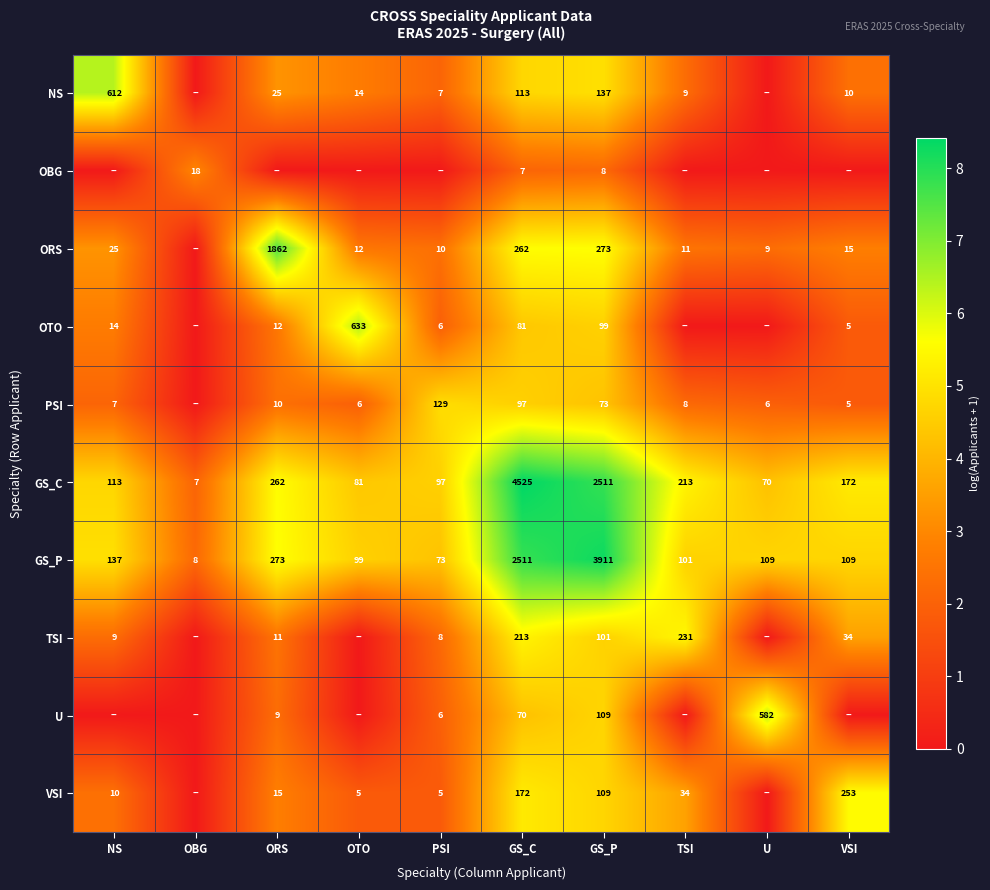

What is the approximate value of GS_C at OBG, to the nearest 10?

10